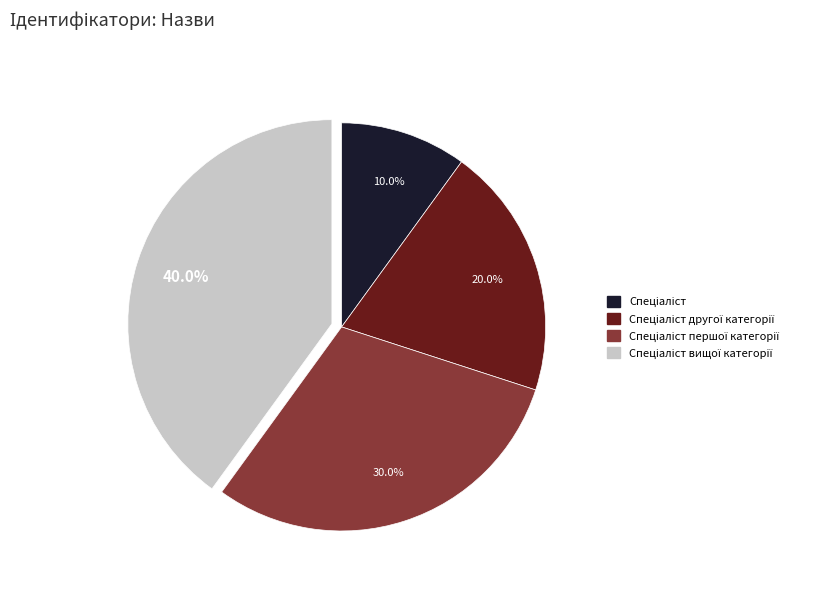

Is there a majority slice in this chart?

No